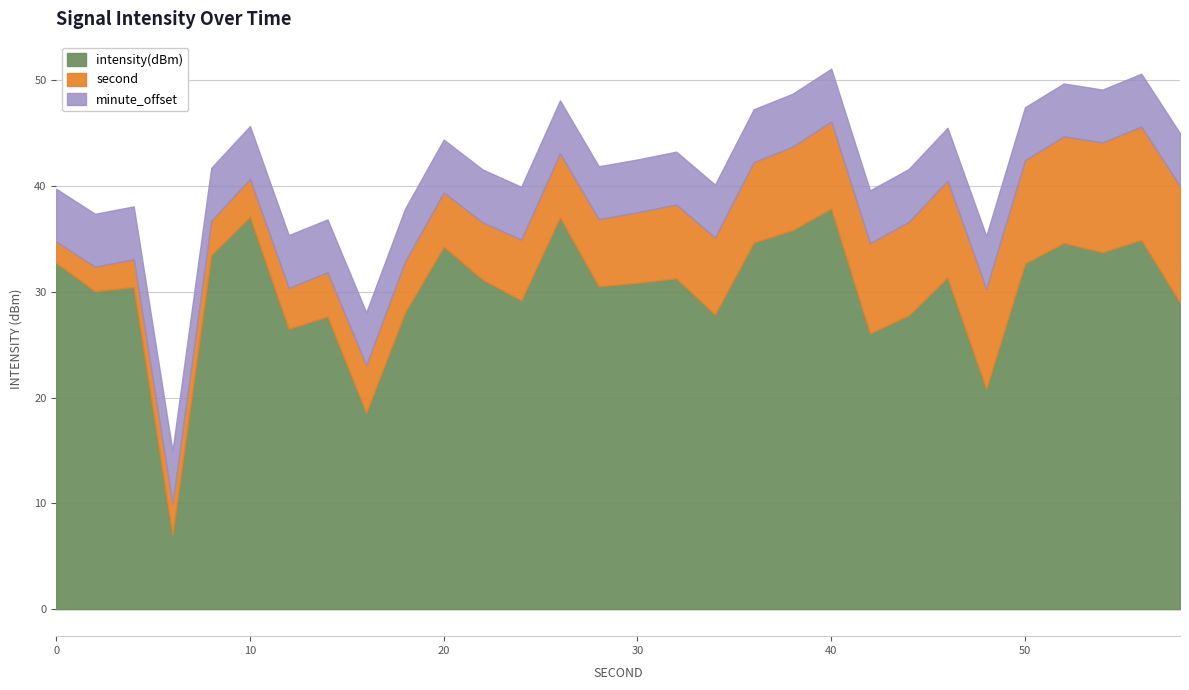

True or false: intensity(dBm) has a value of 41.6 at 30.

False